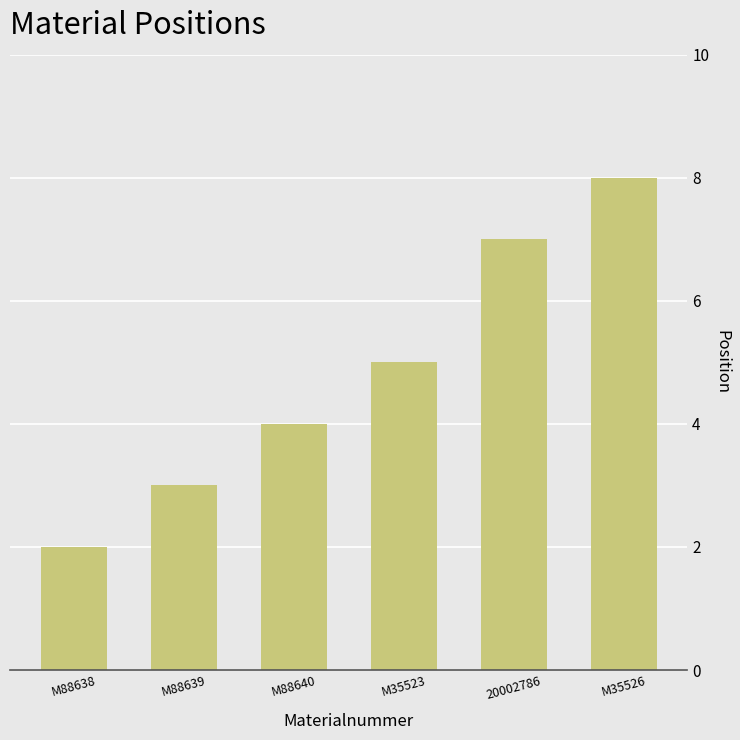

The chart shows a value of 5 at 20002786. True or false?

False